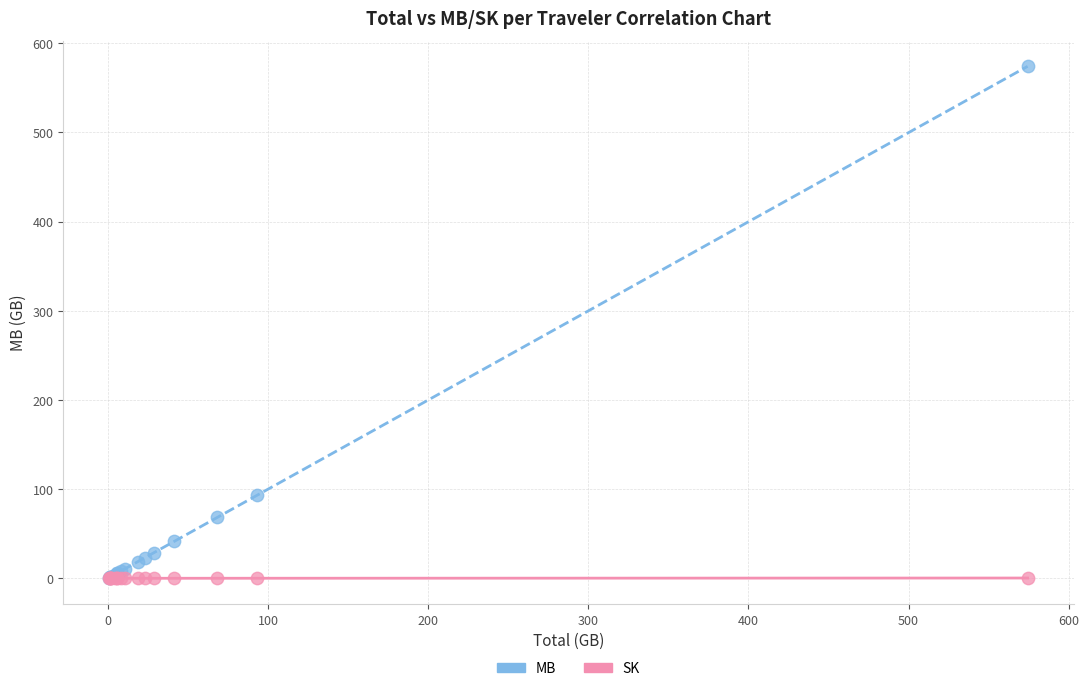

What are all the series names shown in the legend?

MB, SK